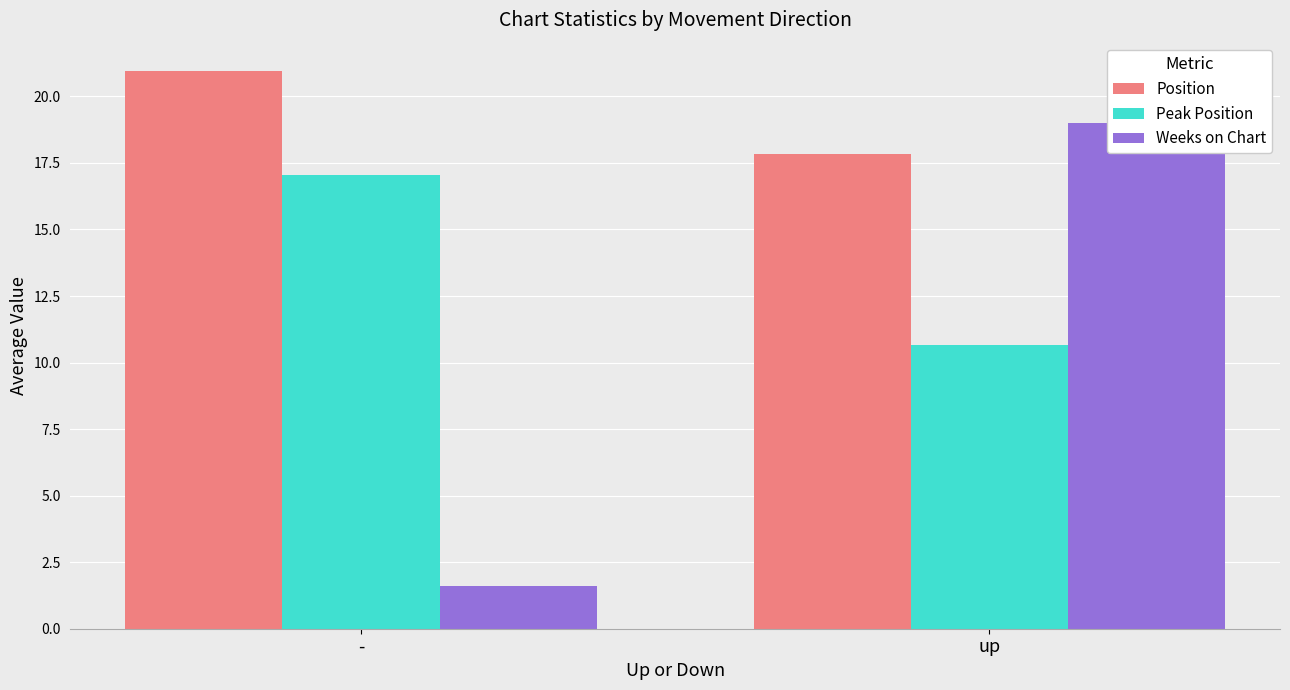

Which category has the highest value in the Position series?

-